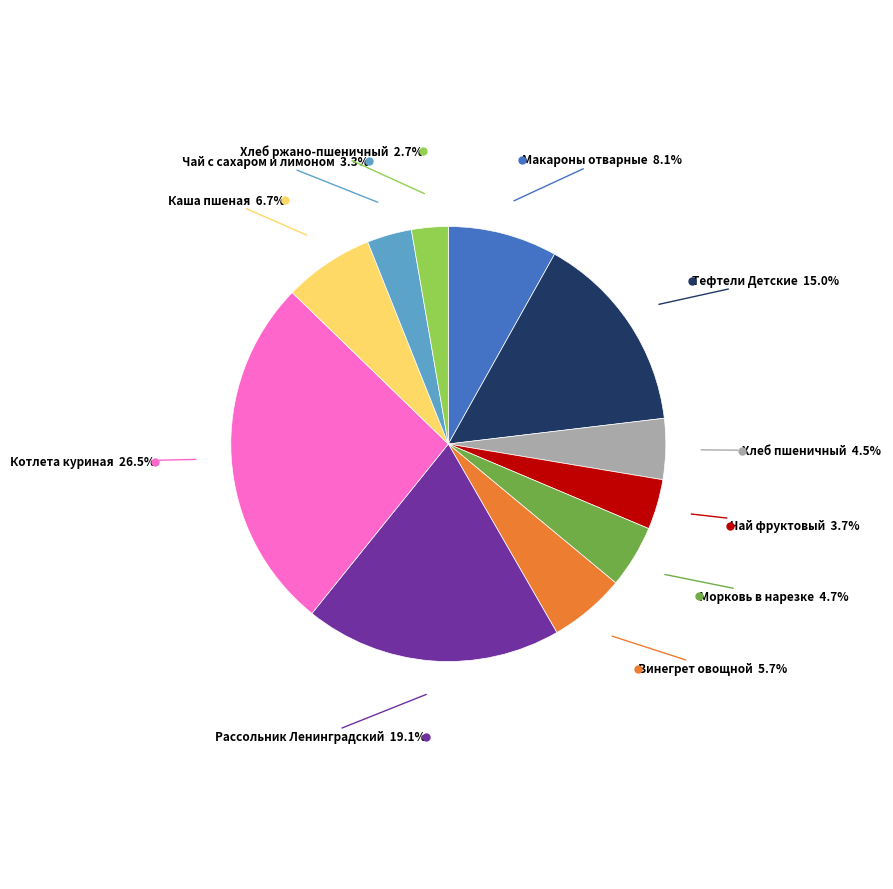

Is there a majority slice in this chart?

No